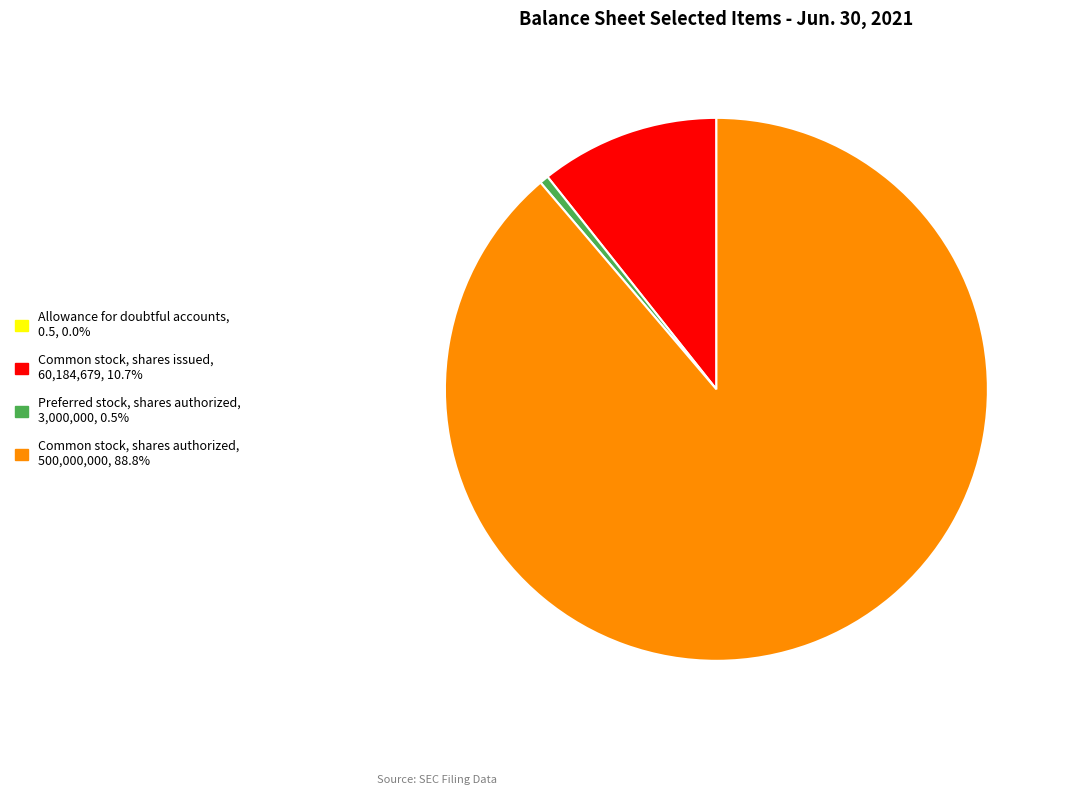

Is there a majority slice in this chart?

Yes